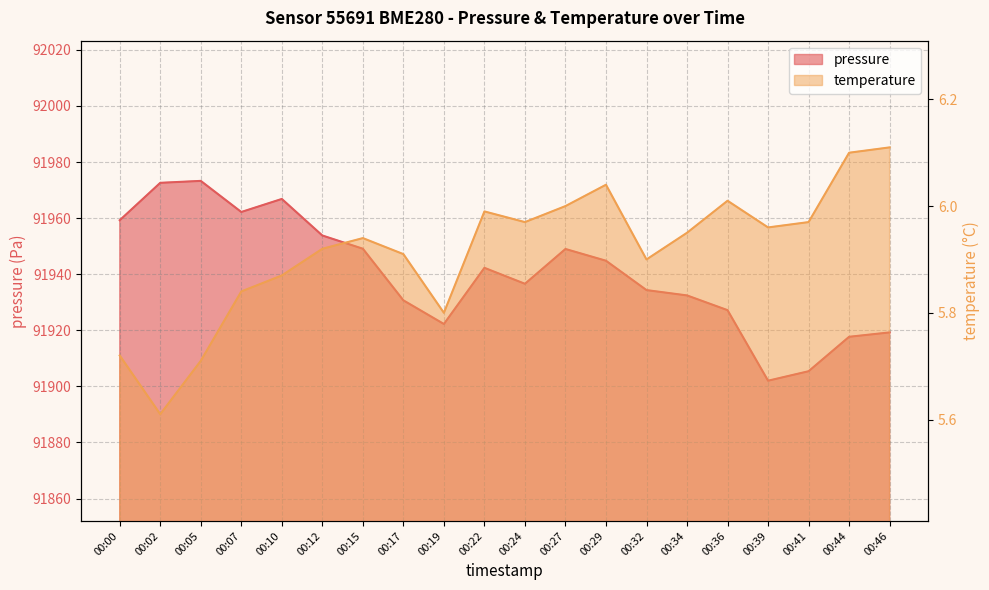

Does the chart display data point markers on the line(s)?

No